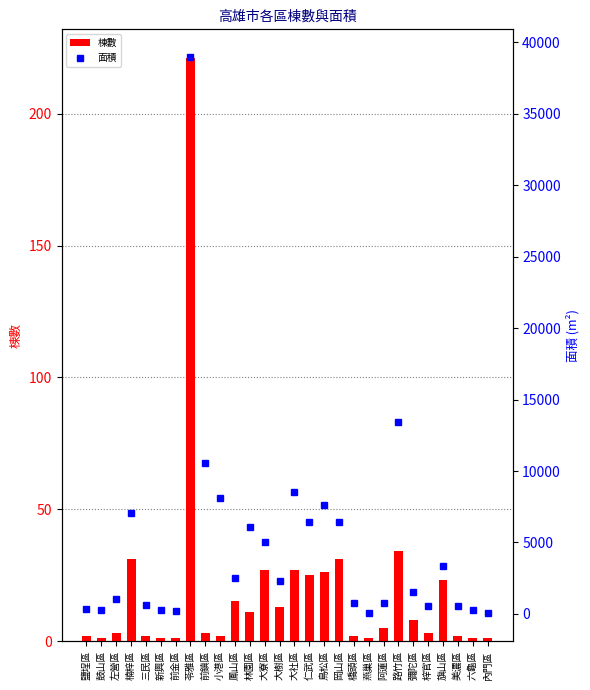

What is the sum of the 棟數 values at 左營區 and 鼓山區?

4